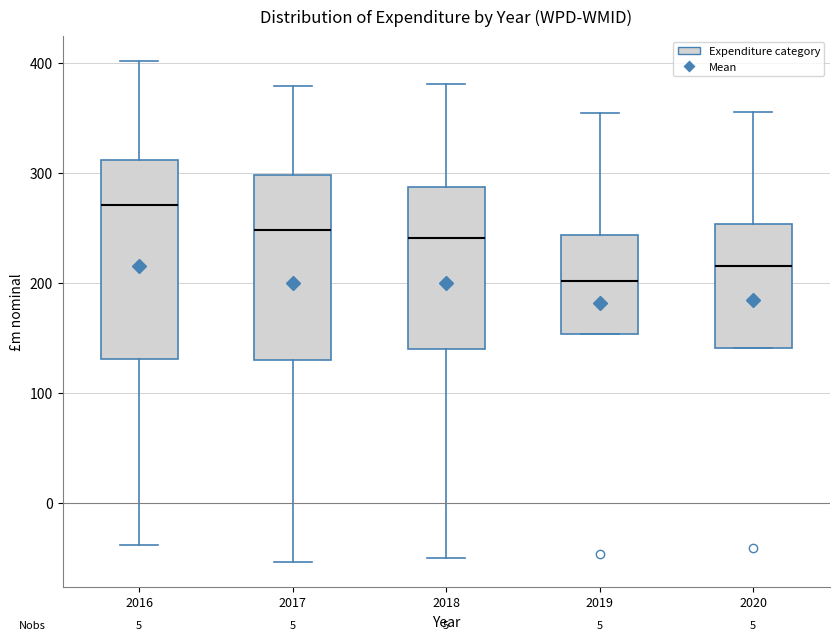

Reading left to right, read every box against the y-axis: the position of its median line, the range the box covers, and the ends of its whiskers. The values are not printed on the chart, so give them approximately, as read against the axis.

2016: median 270, box 130 to 310, whiskers -40 to 400
2017: median 250, box 130 to 300, whiskers -50 to 380
2018: median 240, box 140 to 290, whiskers -50 to 380
2019: median 200, box 150 to 240, whiskers 150 to 350
2020: median 210, box 140 to 250, whiskers 140 to 360